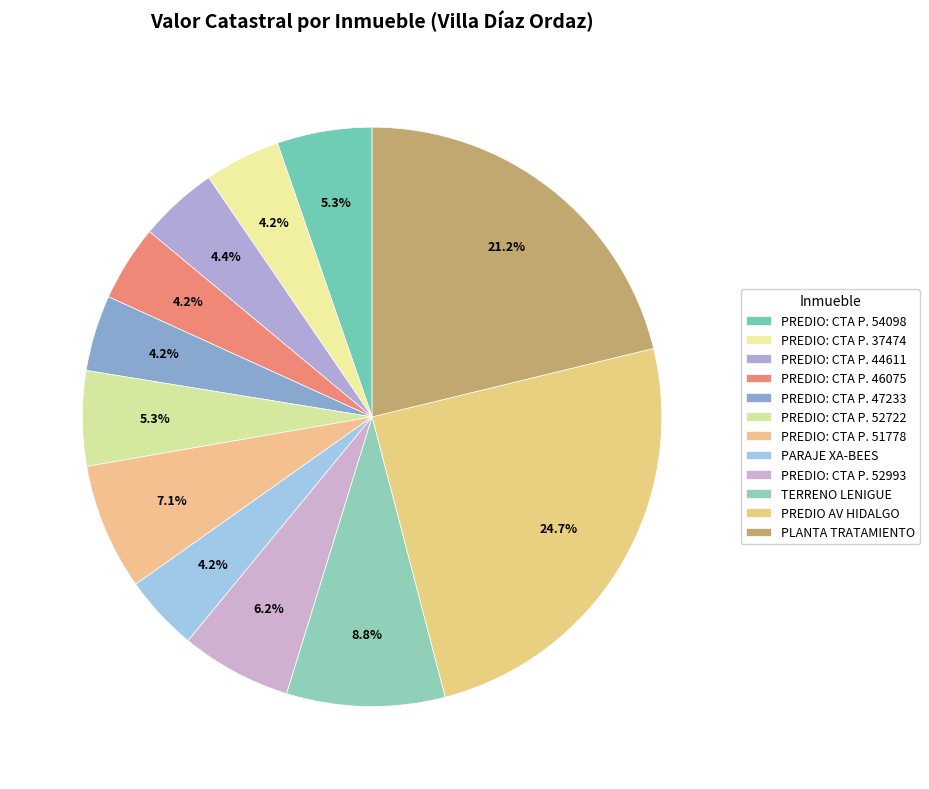

To the nearest percent, what percentage of the pie is PLANTA TRATAMIENTO?

21%